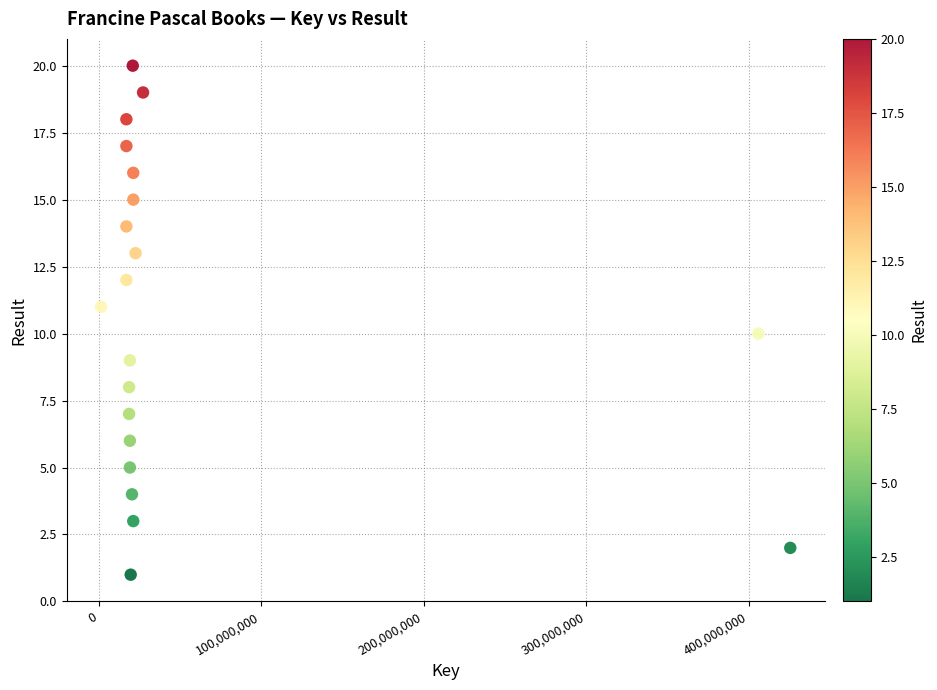

What is the range of Y values (max minus min)?

19